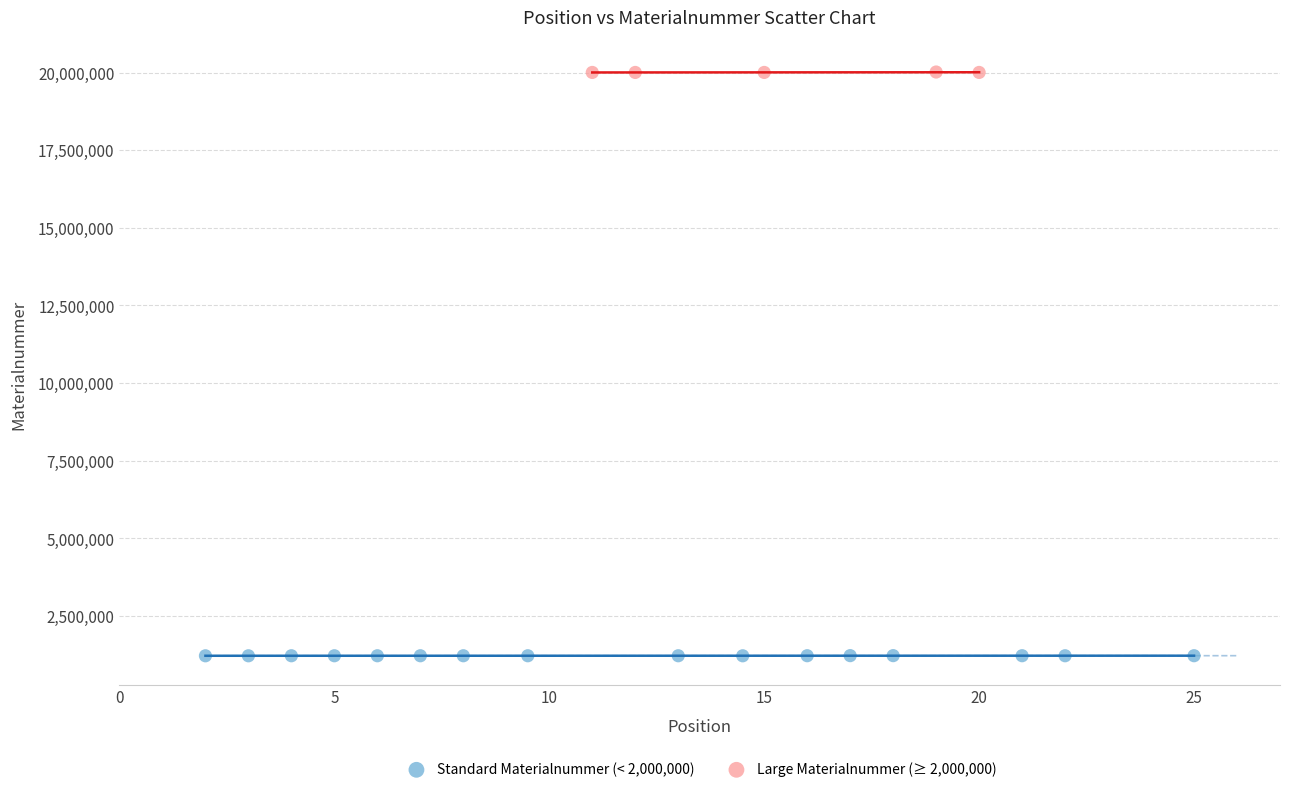

Which series reaches the maximum Y coordinate?

Large Materialnummer (≥ 2,000,000)